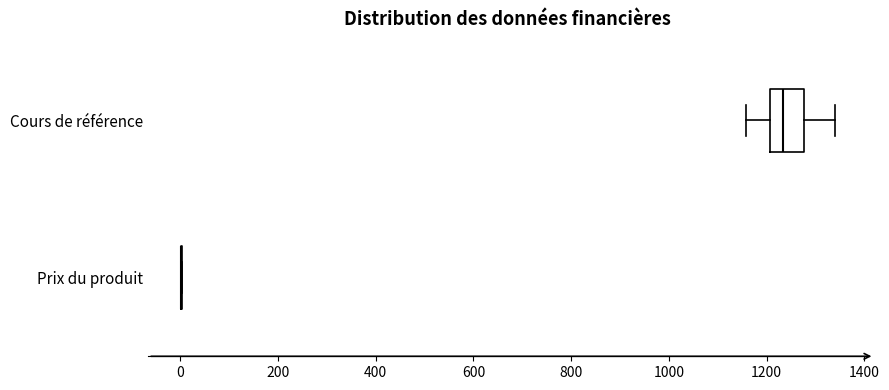

Reading bottom to top, read every box against the x-axis: the position of its median line, the range the box covers, and the ends of its whiskers. The values are not printed on the chart, so give them approximately, as read against the axis.

Prix du produit: box collapsed to a line at 0, whiskers 0 to 0
Cours de référence: median 1240, box 1200 to 1280, whiskers 1160 to 1340